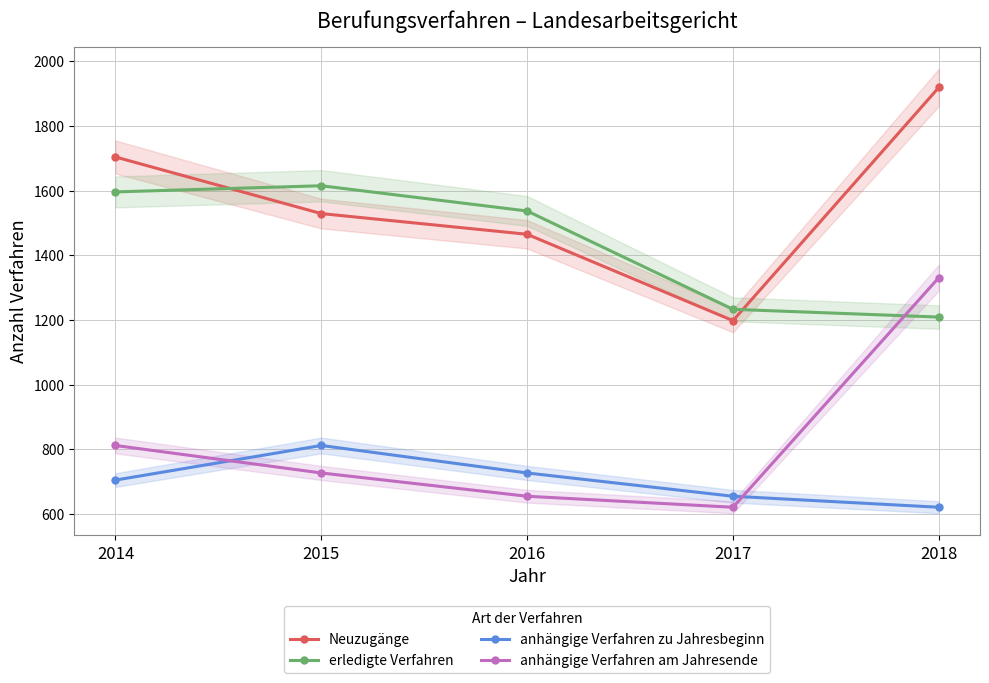

Reading right to left, extract all data points from this chart.

Neuzugänge: 1919	1198	1465	1529	1704
erledigte Verfahren: 1209	1233	1537	1615	1596
anhängige Verfahren zu Jahresbeginn: 621	655	727	812	705
anhängige Verfahren am Jahresende: 1331	621	655	727	812